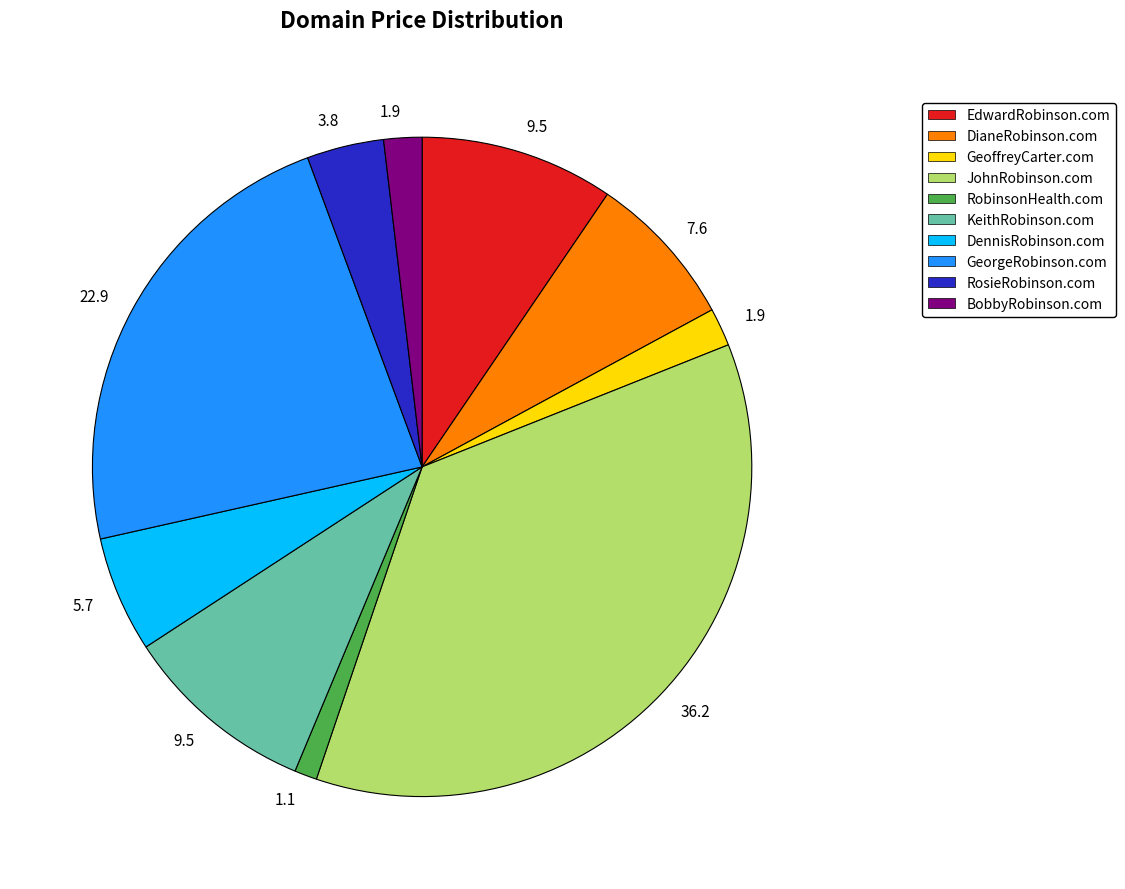

Is there a majority slice in this chart?

No